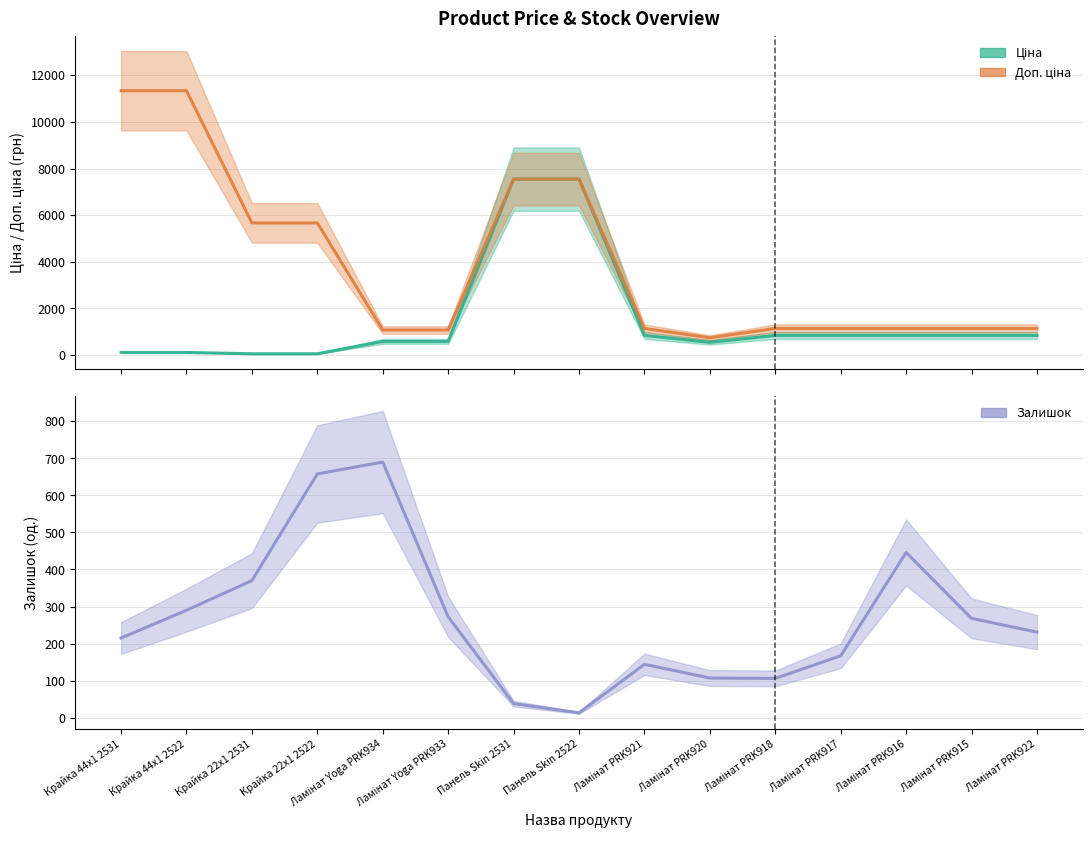

True or false: Залишок and Доп. ціна cross at least once.

False